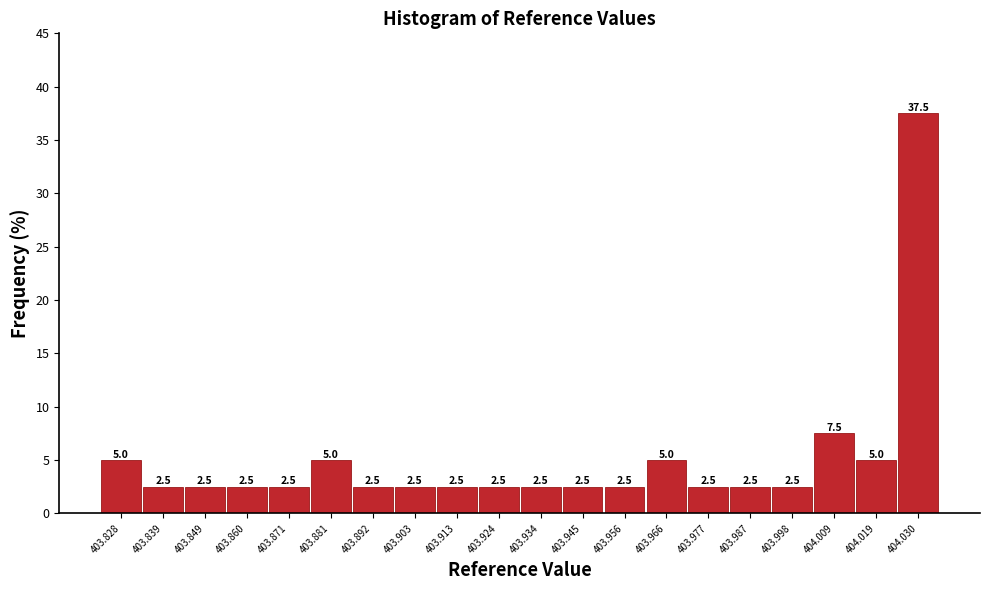

Reading right to left, transcribe all the data shown in this chart.

404.030=37.5	404.019=5.0	404.009=7.5	403.998=2.5	403.987=2.5	403.977=2.5	403.966=5.0	403.956=2.5	403.945=2.5	403.934=2.5	403.924=2.5	403.913=2.5	403.903=2.5	403.892=2.5	403.881=5.0	403.871=2.5	403.860=2.5	403.849=2.5	403.839=2.5	403.828=5.0